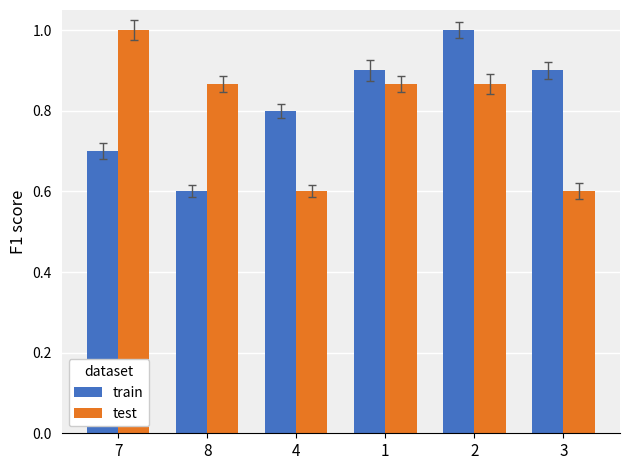

Count the train values in the range 0 to 1.

6